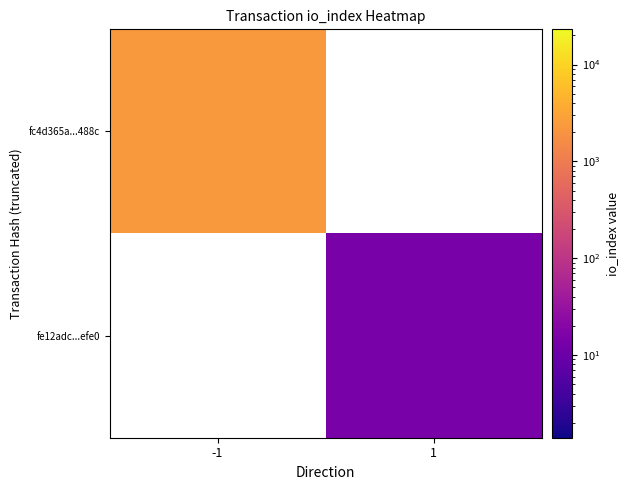

Is it true that fc4d365a...488c equals 1058.2 at -1?

False